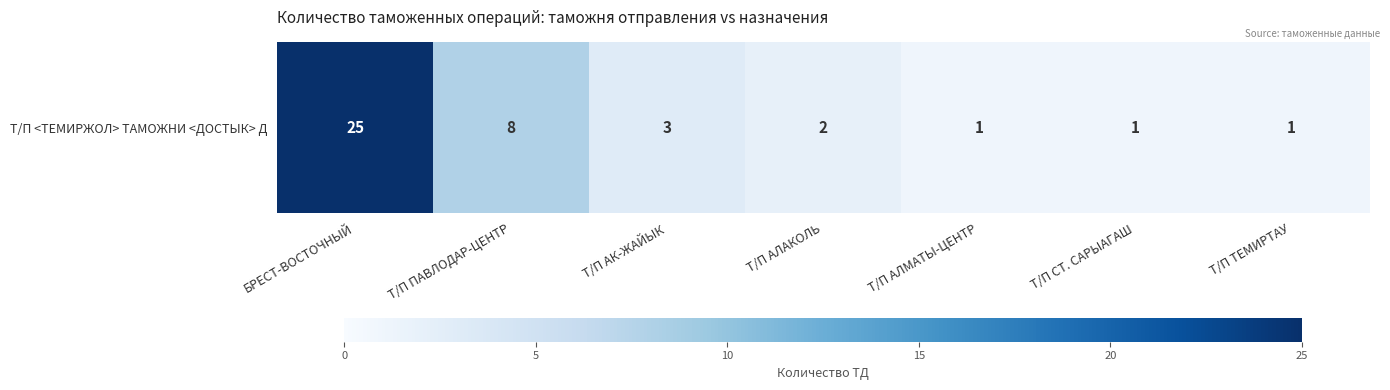

Reading left to right, list all the values displayed in this chart.

25	8	3	2	1	1	1